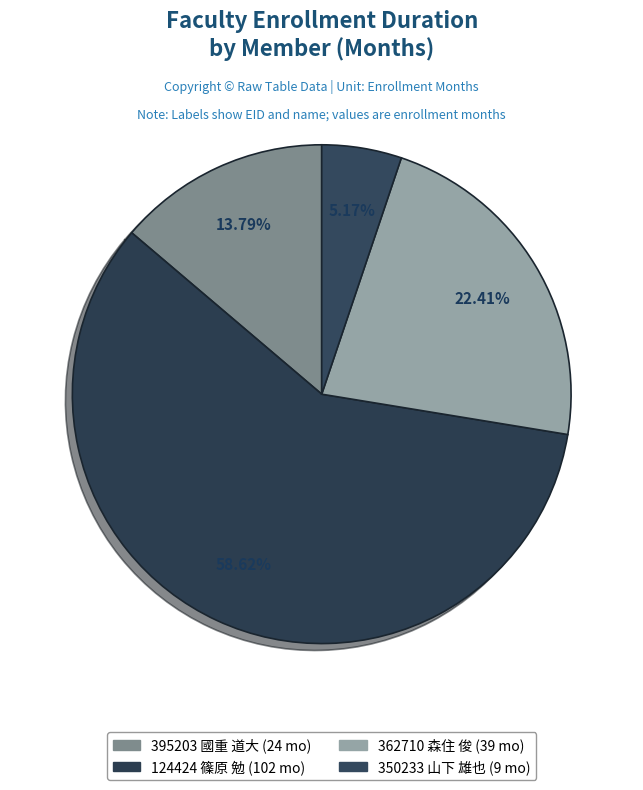

How many slices are in this pie chart?

4